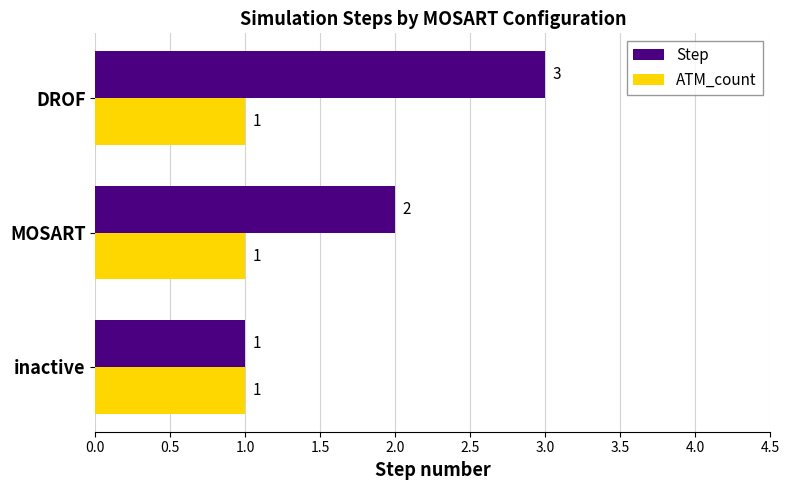

Which series has the largest range (max minus min)?

Step